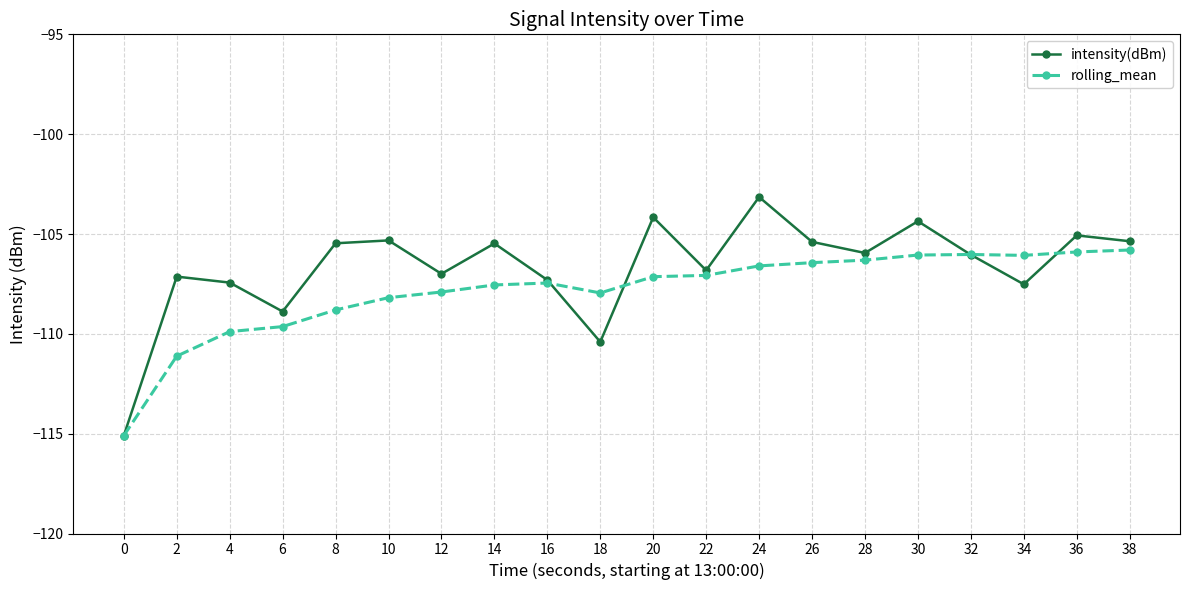

Rank the series by their average value, from highest to lowest.

intensity(dBm), rolling_mean